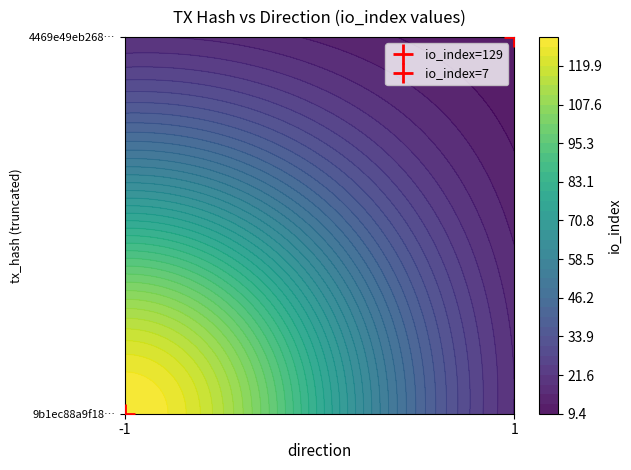

The value of 4469e49eb2682f8d276a8bbc8c2ba4bd3bb7e03 at io_index is 7. True or false?

True